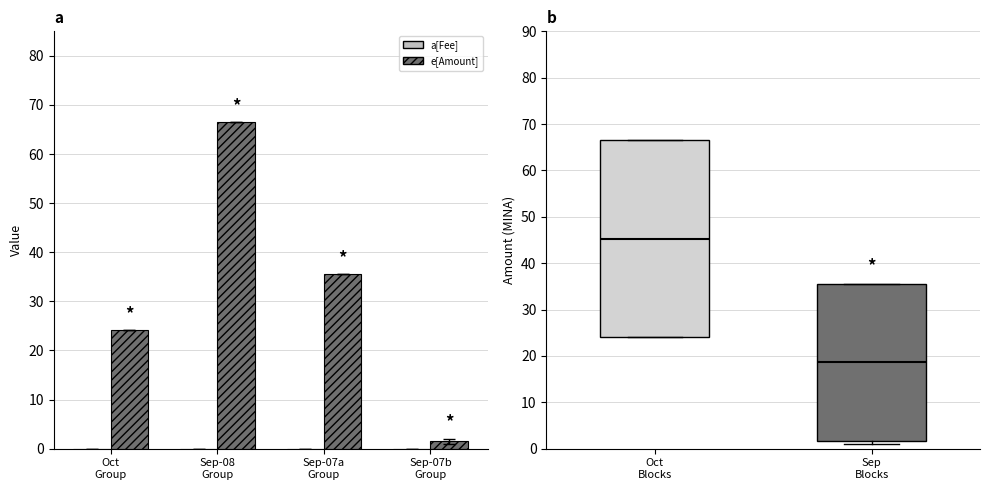

Which series has the largest total across all categories?

e[Amount]